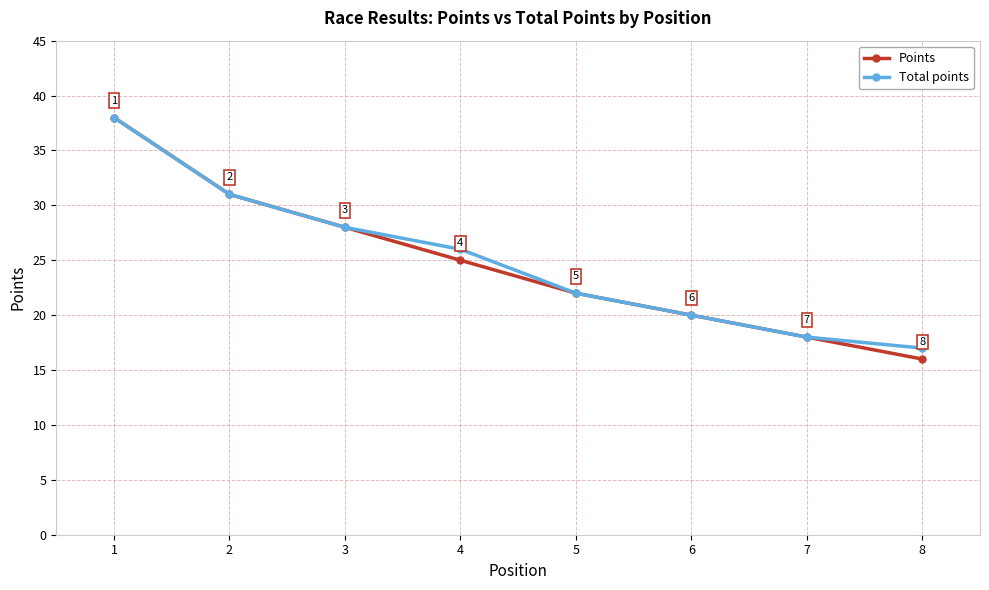

Where is Points nearest to the value 27?

3